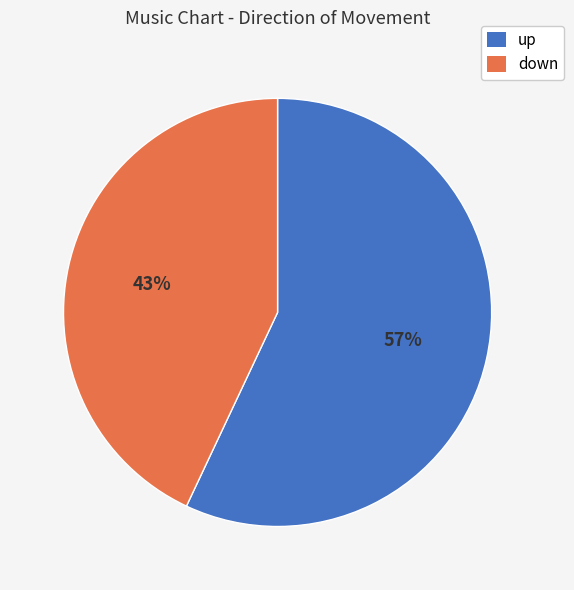

Do up and down together represent more than half of the pie?

Yes